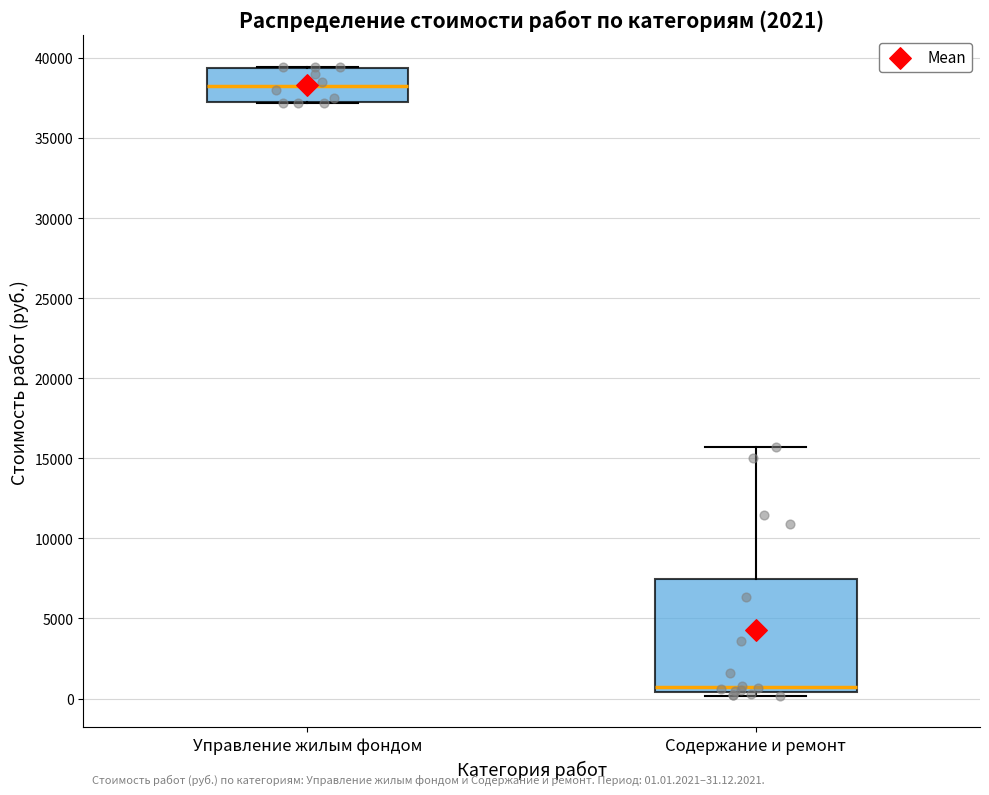

Which box's median line is the lowest?

Содержание и ремонт